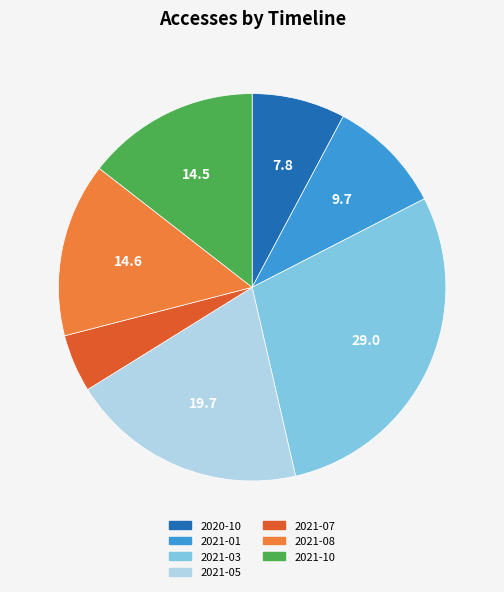

Is 2021-07 the majority of the pie?

No